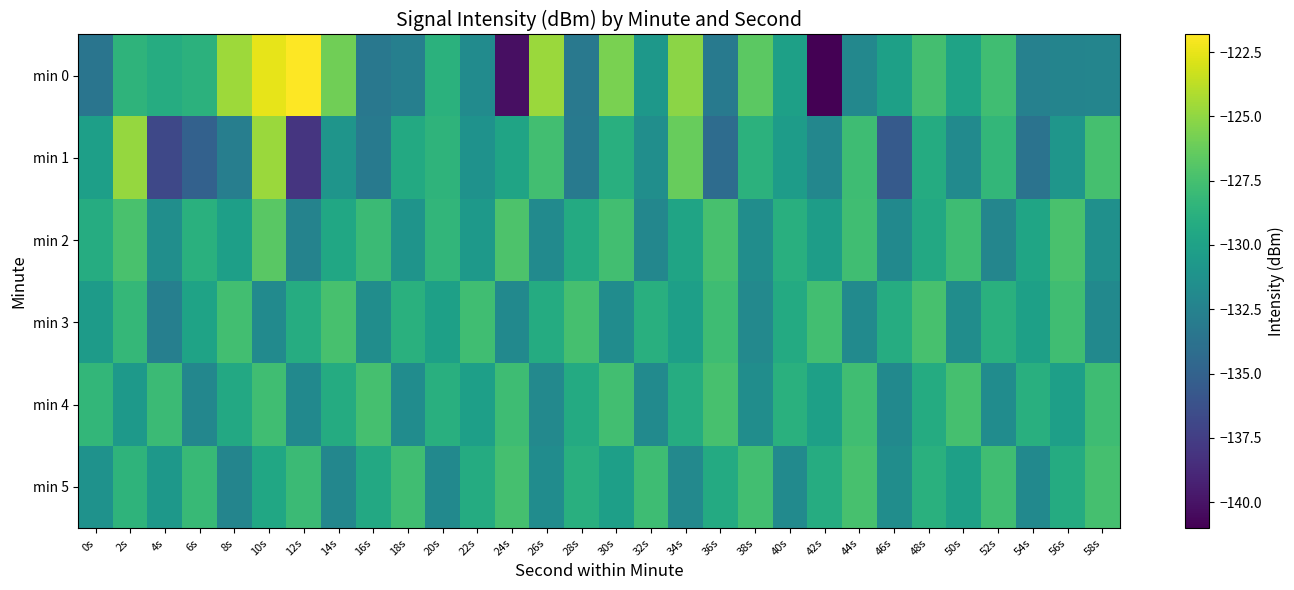

Between 40s and 46s, which series saw the biggest shift?

min 1